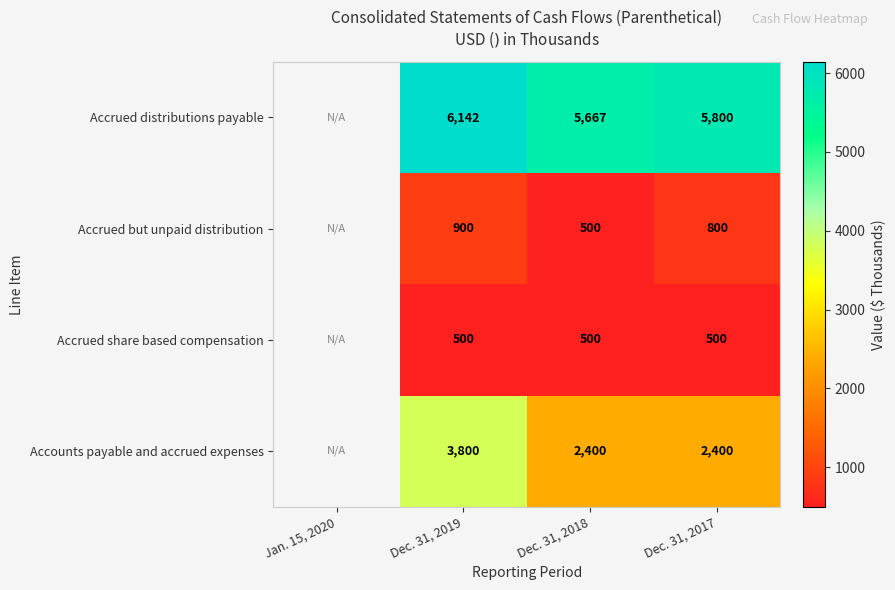

Is the value of Accrued distributions payable at Dec. 31, 2018 greater than the value of Accrued but unpaid distribution at Dec. 31, 2017?

Yes